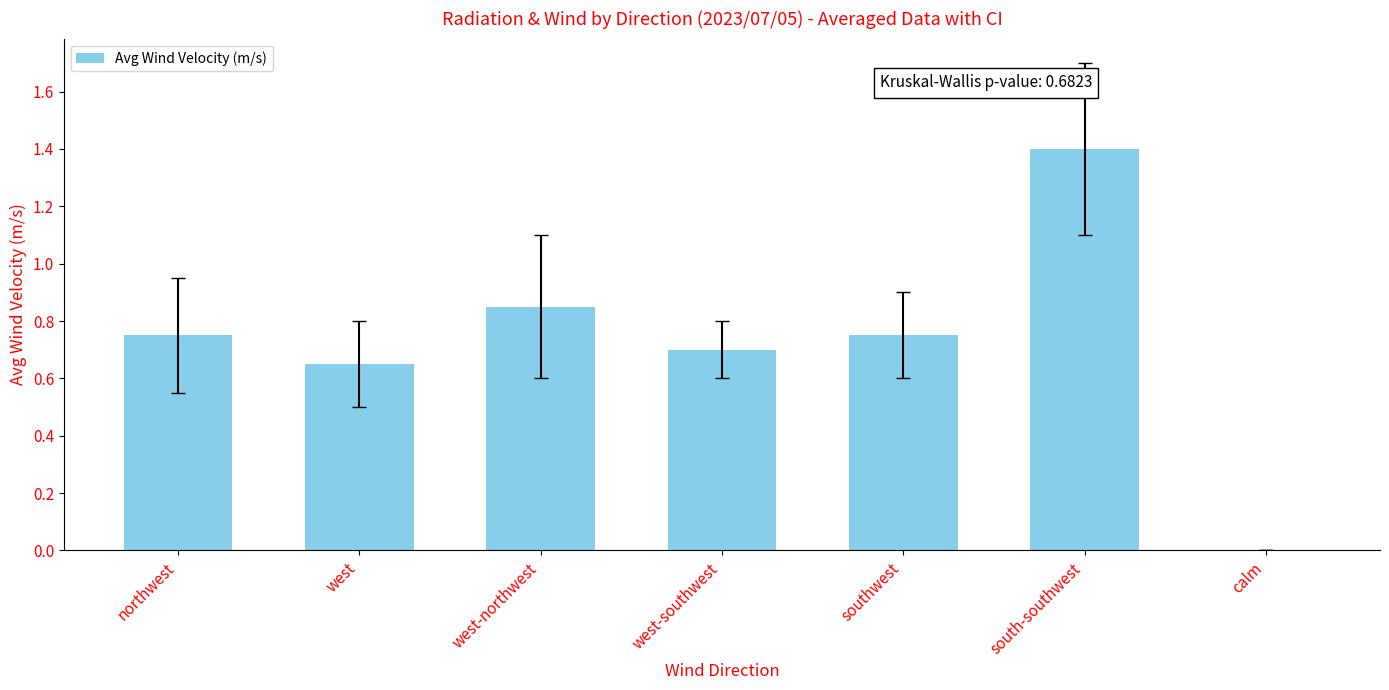

Which label corresponds to the largest value in the chart?

south-southwest